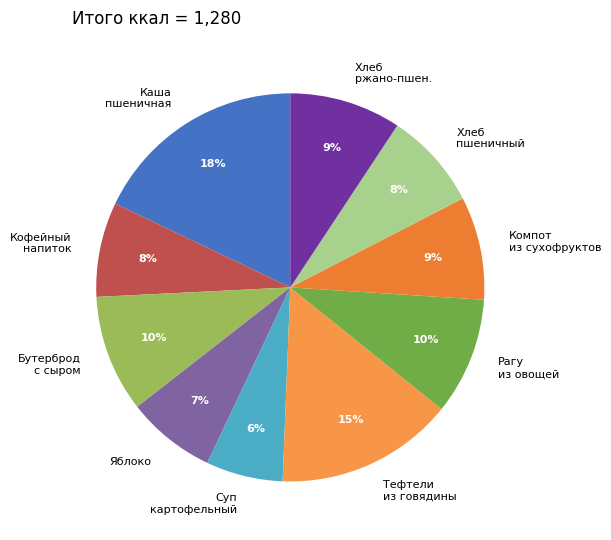

Between Бутерброд с сыром and Тефтели из говядины, which is larger?

Тефтели из говядины